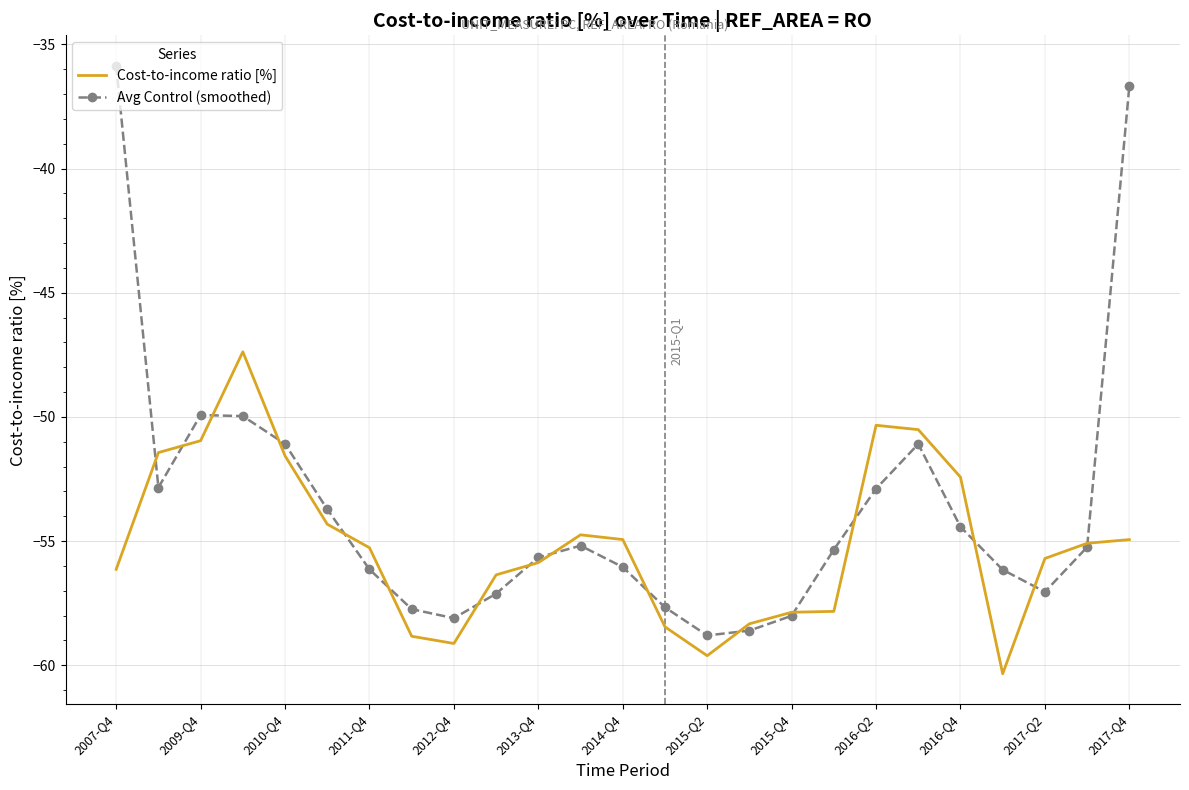

Which series has the largest total across all categories?

Avg Control (smoothed)